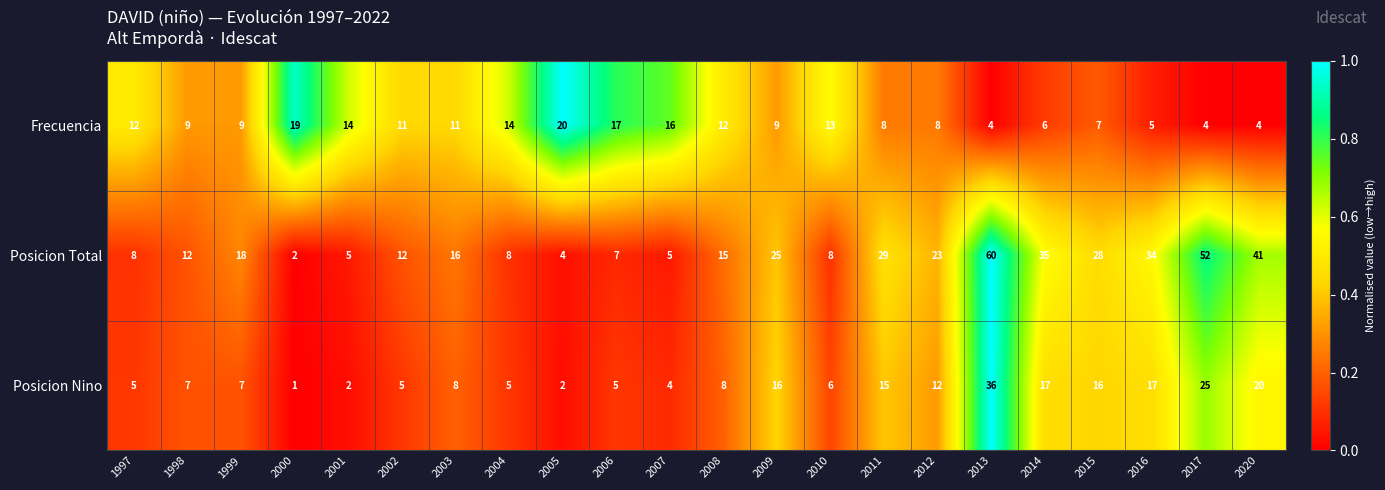

True or false: Posicion Nino has a value of 1 at 2005.

False